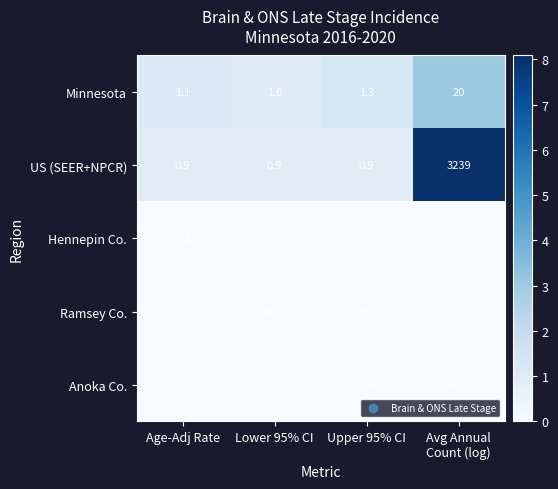

The US (SEER+NPCR) series shows 0.3 at Upper 95% CI. True or false?

False